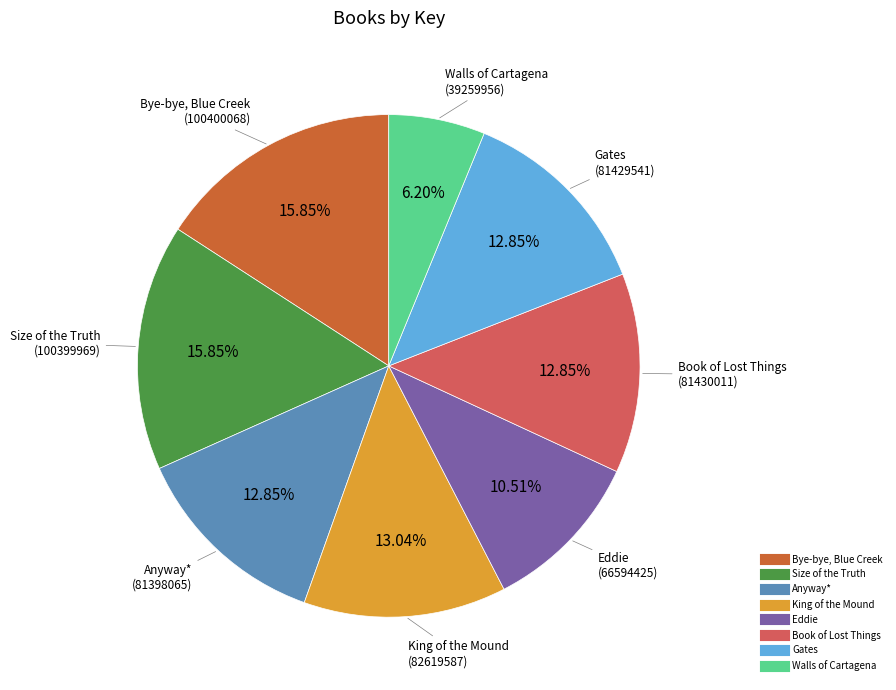

Which has a higher value, Walls of Cartagena or Bye-bye, Blue Creek?

Bye-bye, Blue Creek